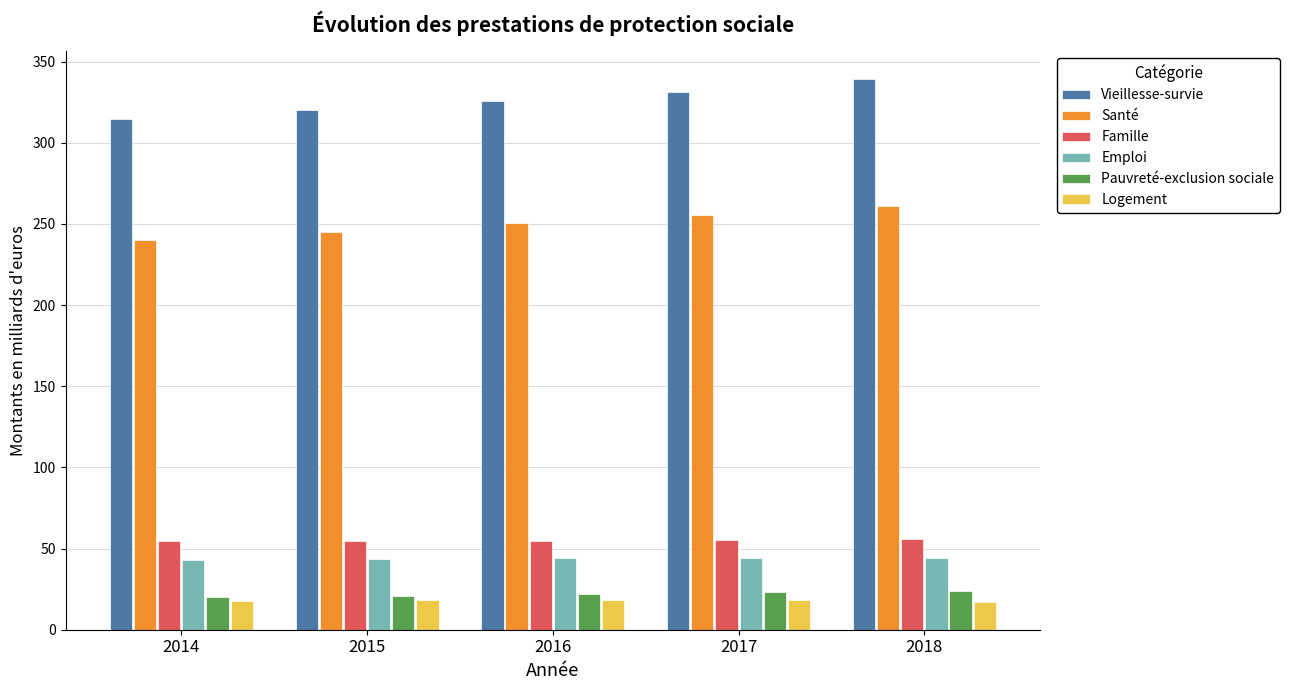

What are all the series names shown in the legend?

Vieillesse-survie, Santé, Famille, Emploi, Pauvreté-exclusion sociale, Logement